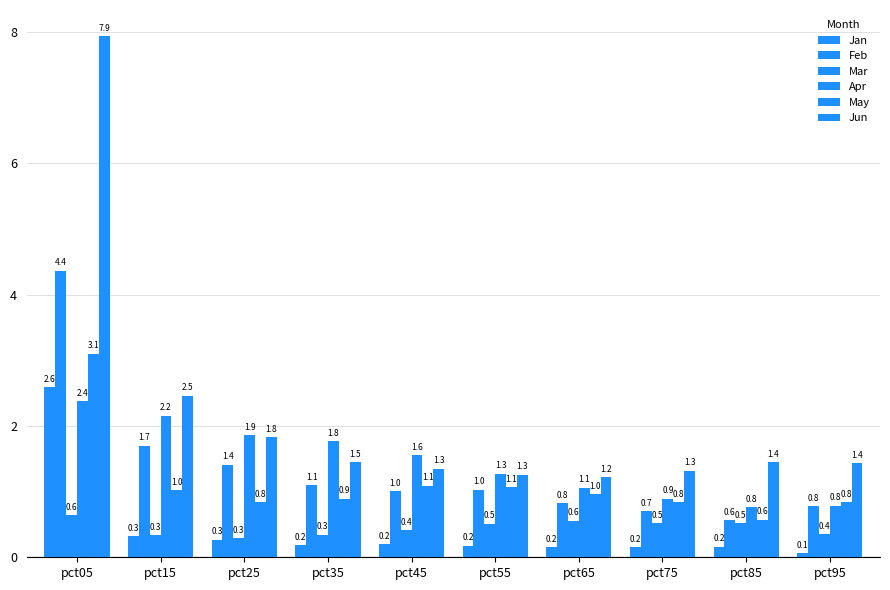

What is the approximate value of Feb at pct45?

1.0